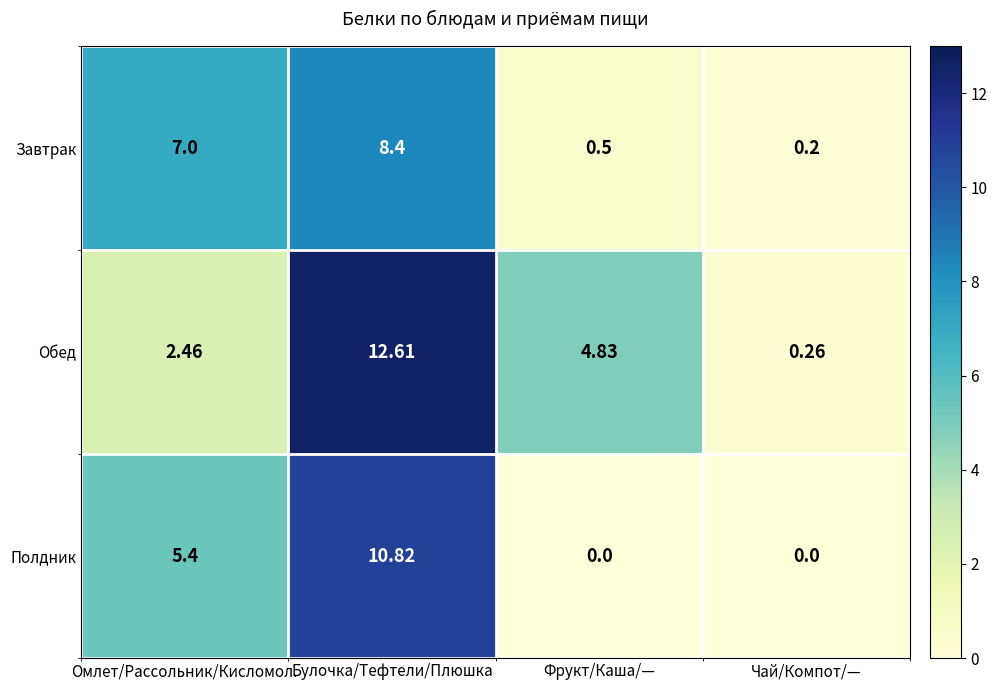

Is the value of Завтрак at Омлет/Рассольник/Кисломол. greater than the value of Обед at Фрукт/Каша/—?

Yes